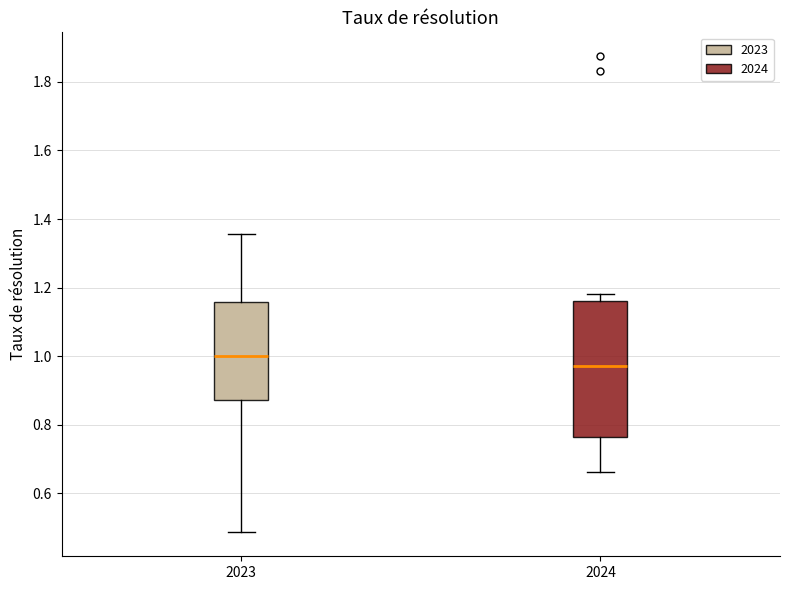

Which box is the tallest, from its lower edge to its upper edge?

2024